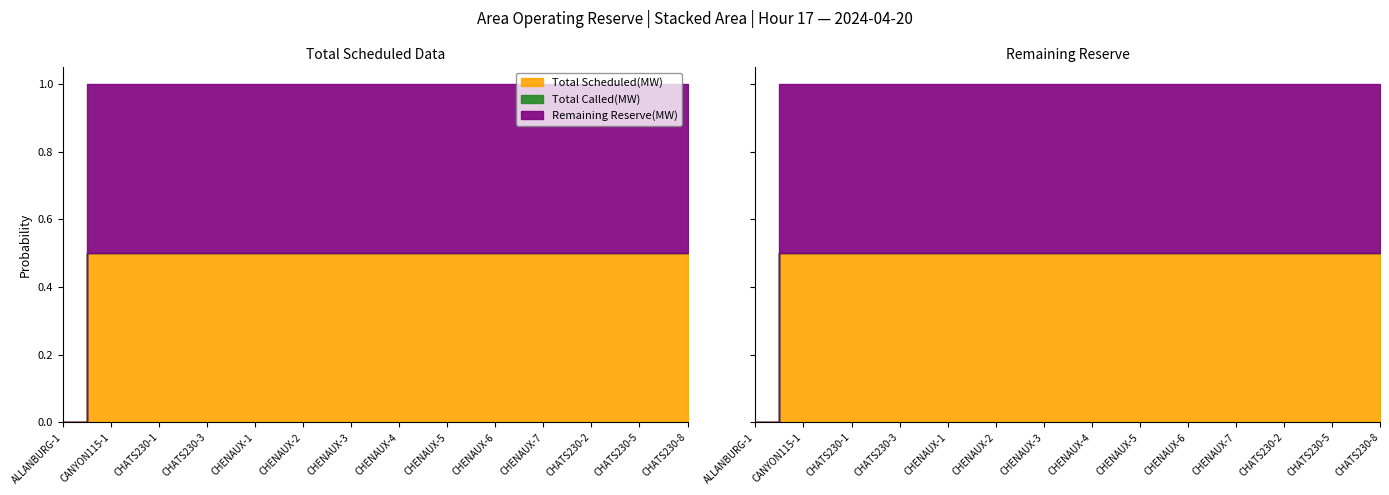

Which series has the largest total across all categories?

Total Scheduled(MW)